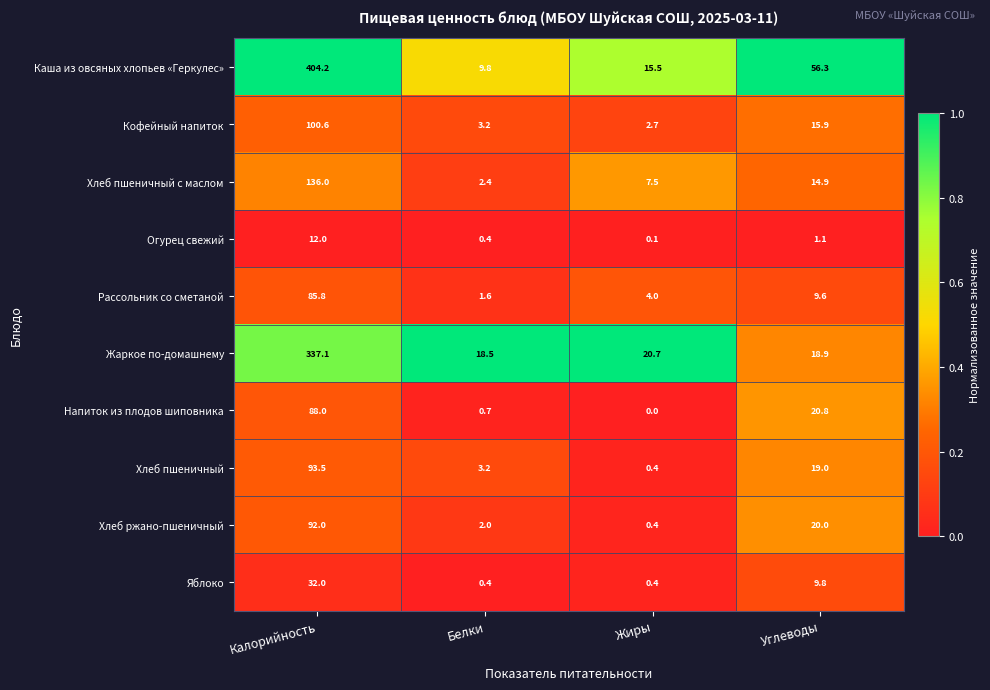

Which series changed the most between Калорийность and Жиры?

Каша из овсяных хлопьев «Геркулес»